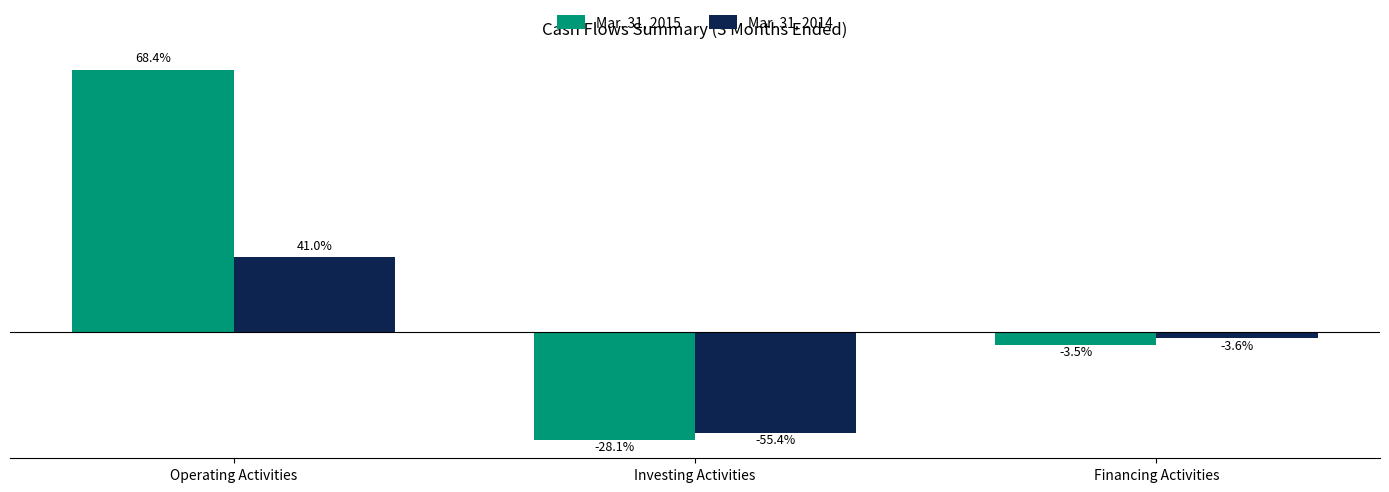

Rank the categories by Mar. 31, 2015 value from lowest to highest.

Investing Activities, Financing Activities, Operating Activities